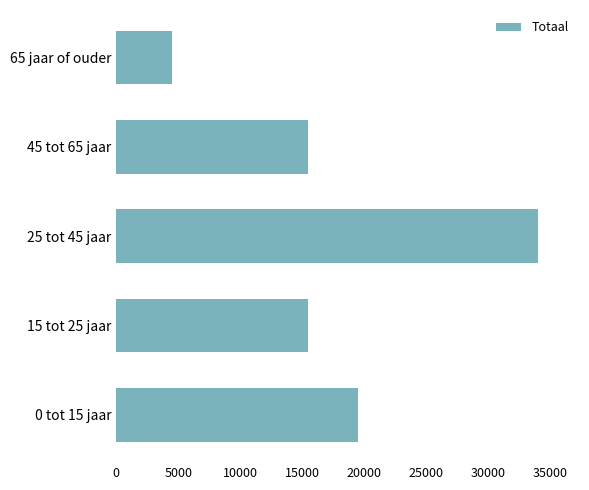

What is the ratio of the value at 25 tot 45 jaar to the value at 65 jaar of ouder?

7.6